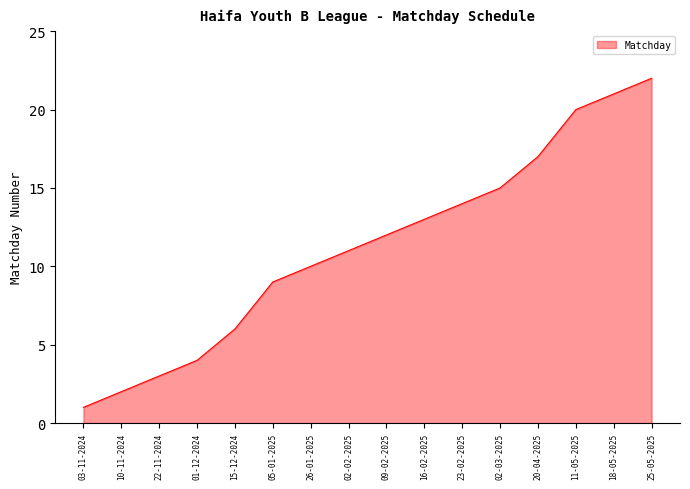

List the labels in order of value, largest first.

25-05-2025, 18-05-2025, 11-05-2025, 20-04-2025, 02-03-2025, 23-02-2025, 16-02-2025, 09-02-2025, 02-02-2025, 26-01-2025, 05-01-2025, 15-12-2024, 01-12-2024, 22-11-2024, 10-11-2024, 03-11-2024